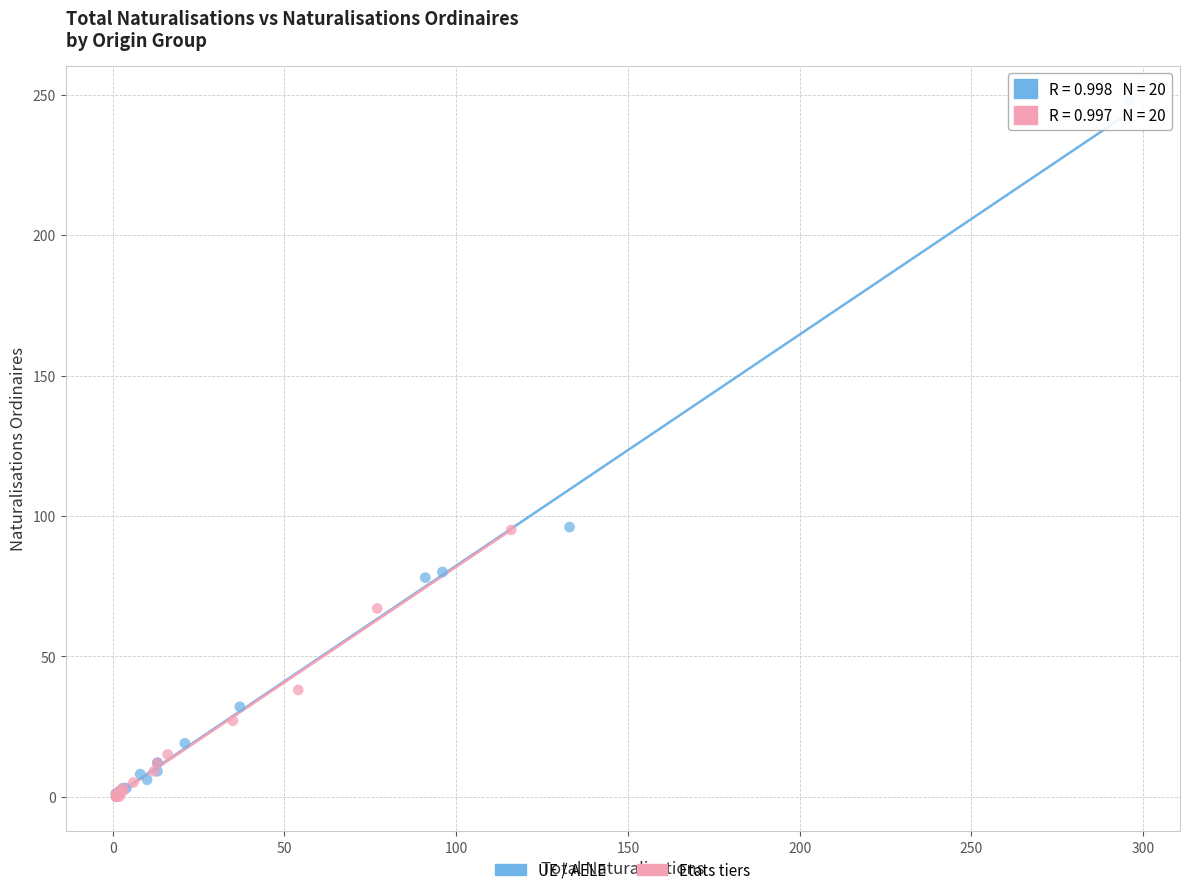

Which series has the largest Y range (max minus min)?

UE / AELE